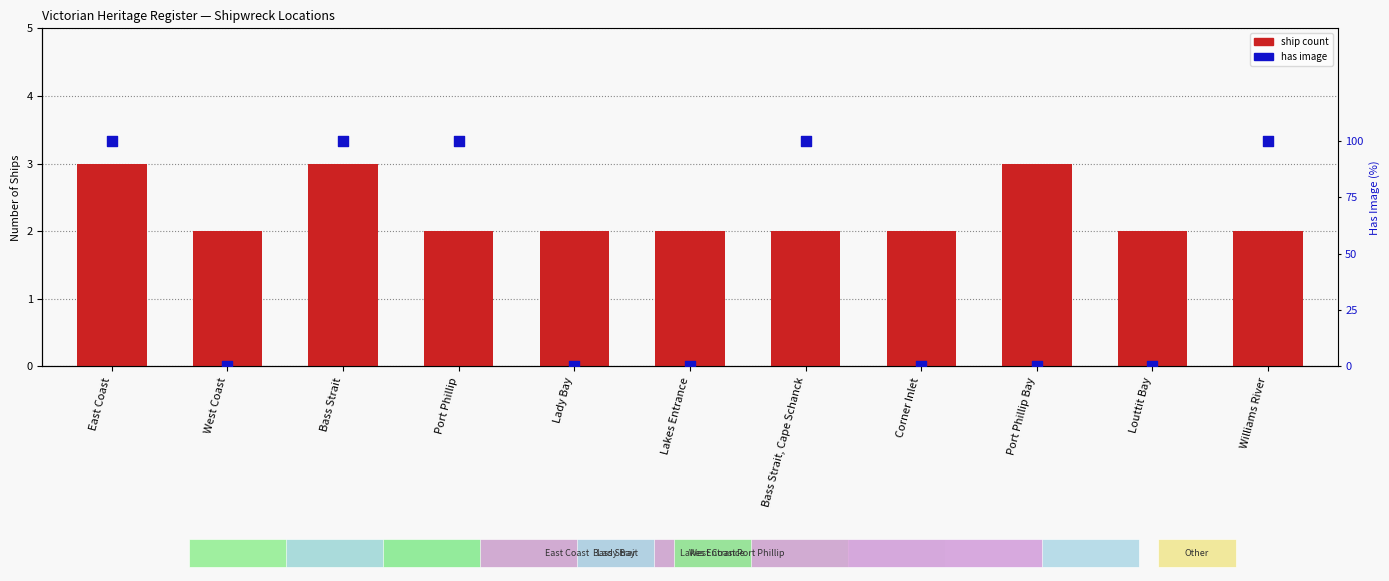

At how many categories does at least one series exceed 58?

5